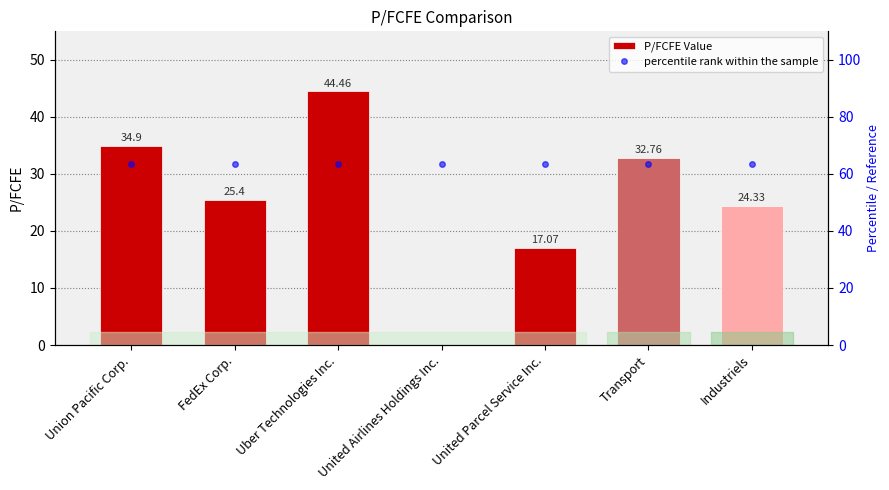

What is the difference between the highest and lowest values at Union Pacific Corp.?

28.6